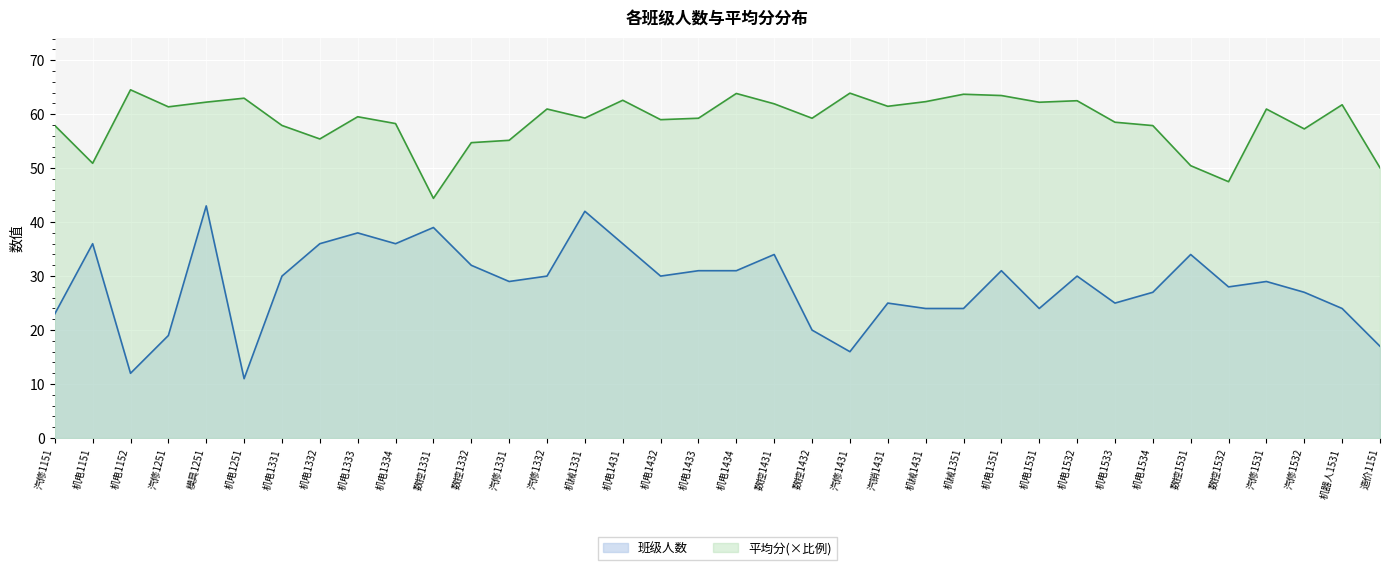

What is the highest value of the 平均分 series?

64.5